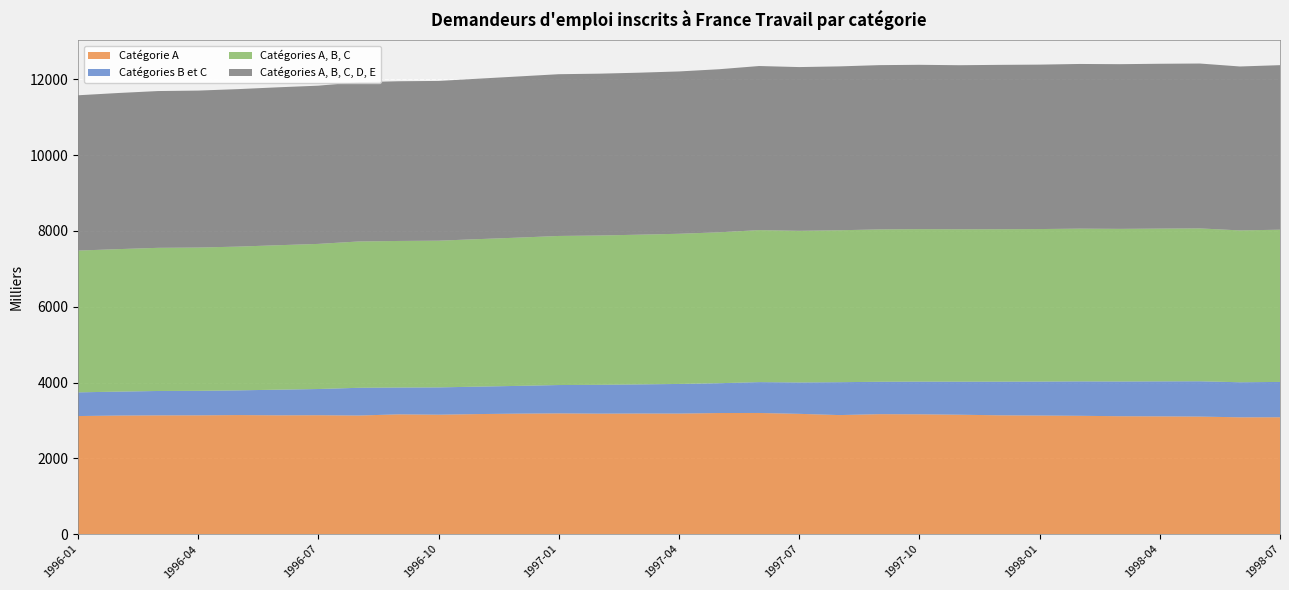

Reading right to left, list all the values displayed in this chart.

Catégorie A: 3084.1	3082.9	3101.9	3107.8	3111.5	3122.9	3129.9	3135.8	3151.4	3162.5	3166.0	3141.9	3174.4	3197.5	3196.1	3181.5	3182.8	3180.0	3186.5	3180.1	3168.5	3152.1	3161.1	3129.7	3138.1	3135.6	3142.2	3135.3	3134.1	3129.1	3116.2
Catégories B et C: 933.0	924.9	932.3	923.8	916.7	908.2	895.8	887.8	871.5	862.1	854.9	867.9	828.1	814.2	786.8	781.9	768.5	760.4	748.1	732.8	724.4	720.2	707.5	732.0	691.7	676.8	651.9	646.3	643.8	631.6	625.4
Catégories A, B, C: 4017.1	4007.8	4034.2	4031.6	4028.2	4031.1	4025.7	4023.6	4022.9	4024.6	4020.9	4009.8	4002.5	4011.7	3982.9	3963.4	3951.3	3940.4	3934.6	3912.9	3892.9	3872.3	3868.6	3861.7	3829.8	3812.4	3794.1	3781.6	3777.9	3760.7	3741.6
Catégories A, B, C, D, E: 4342.4	4326.2	4351.3	4350.3	4346.2	4346.0	4339.4	4337.4	4329.4	4336.6	4335.4	4324.6	4321.0	4330.5	4303.3	4284.1	4275.3	4271.1	4268.8	4253.1	4234.2	4215.9	4214.7	4204.0	4175.9	4167.7	4156.3	4142.4	4137.6	4120.2	4098.5